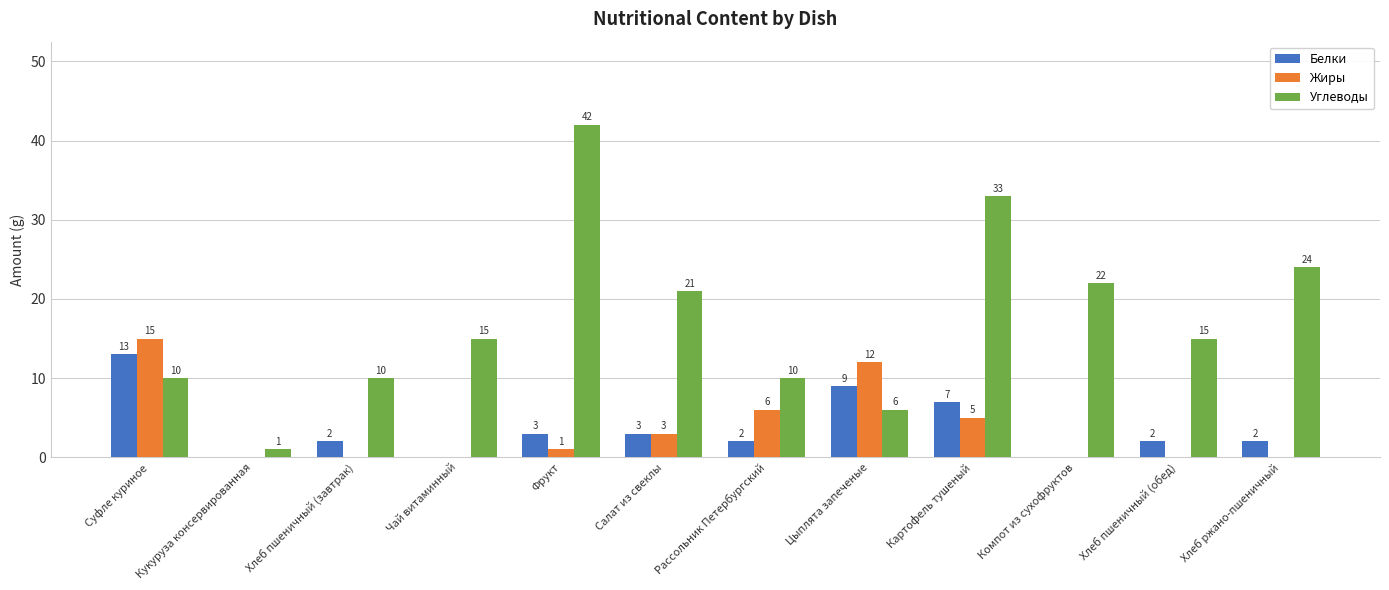

The Углеводы series shows 15 at Хлеб пшеничный (обед). True or false?

True